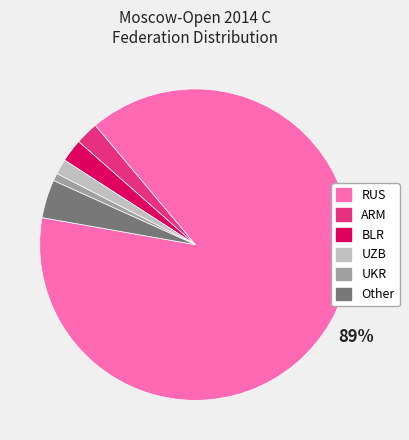

What is the largest slice in the pie chart?

RUS